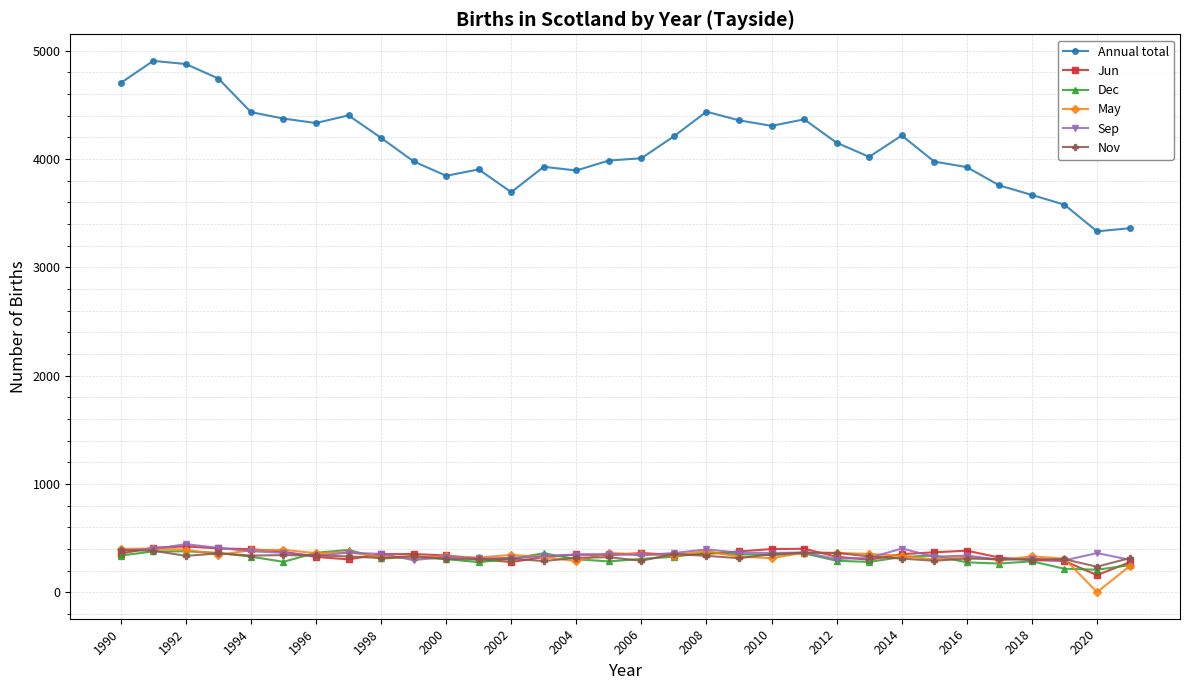

True or false: Nov and Annual total intersect in this chart.

False